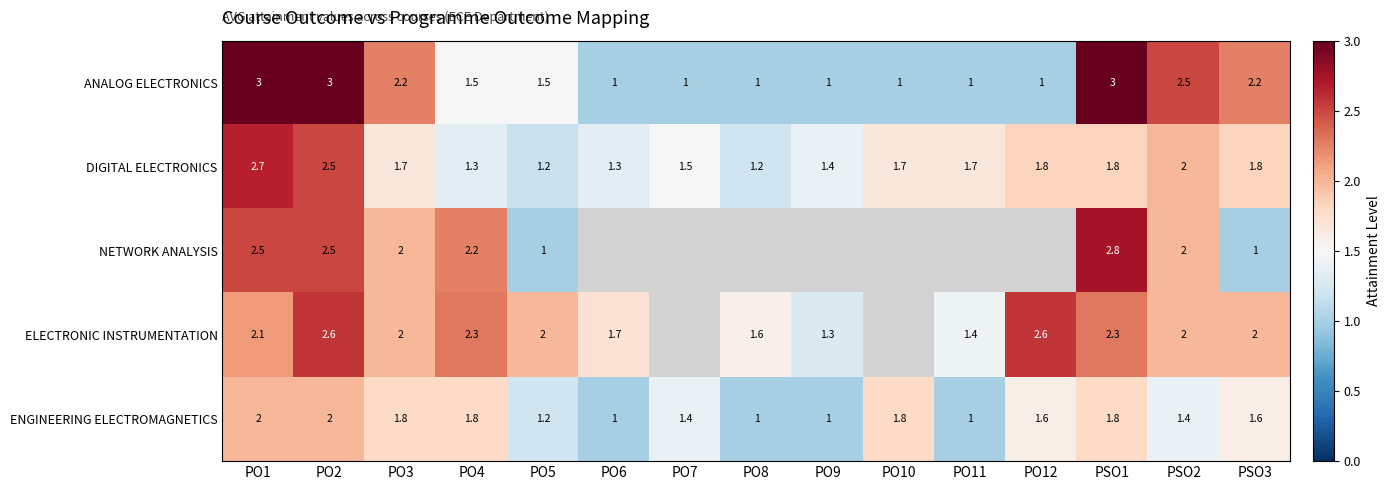

The DIGITAL ELECTRONICS series shows 2.5 at PO2. True or false?

True